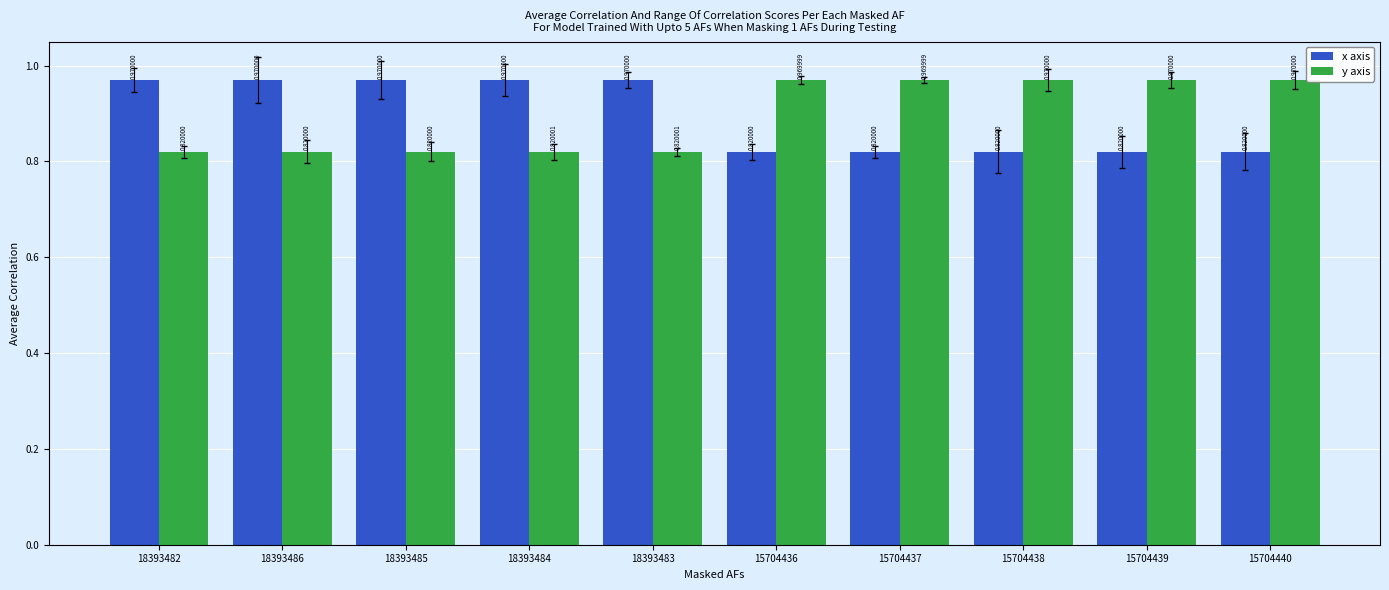

What is the label of the 9th bar from the left?

15704439